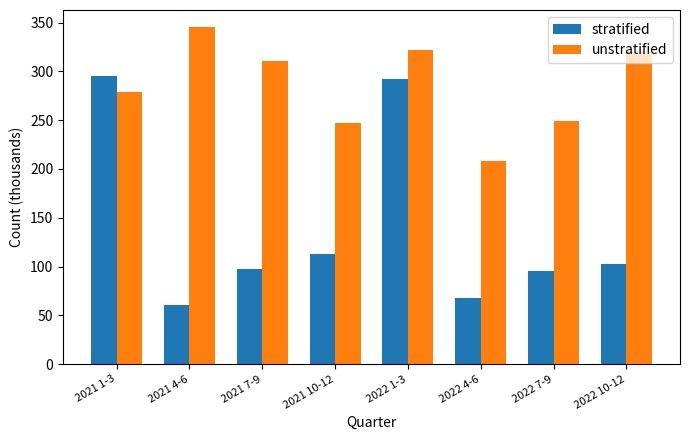

Where does the unstratified series first go above 310?

2021 4-6